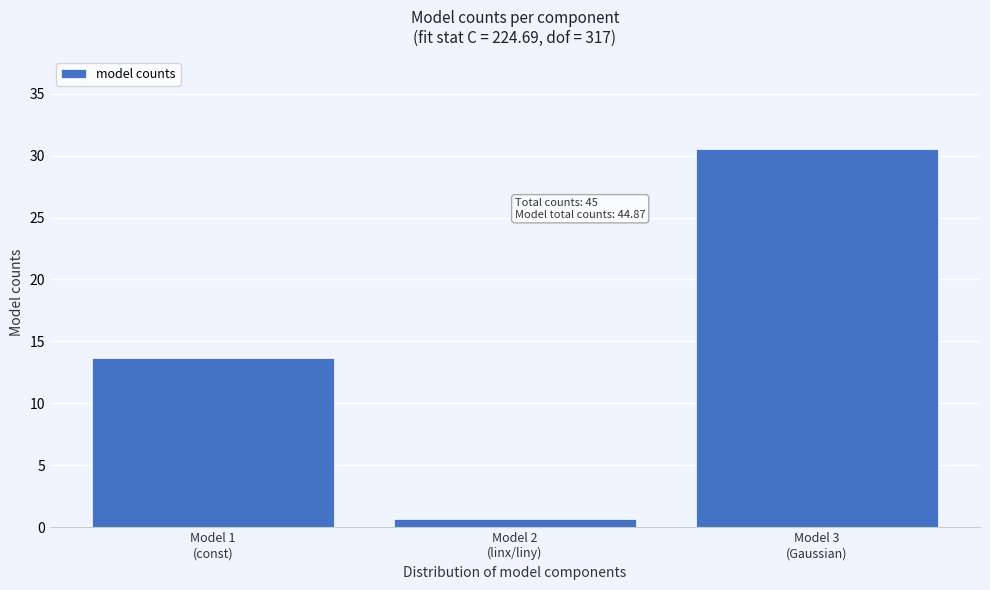

Reading right to left, extract all data points from this chart.

30.5	0.7	13.6